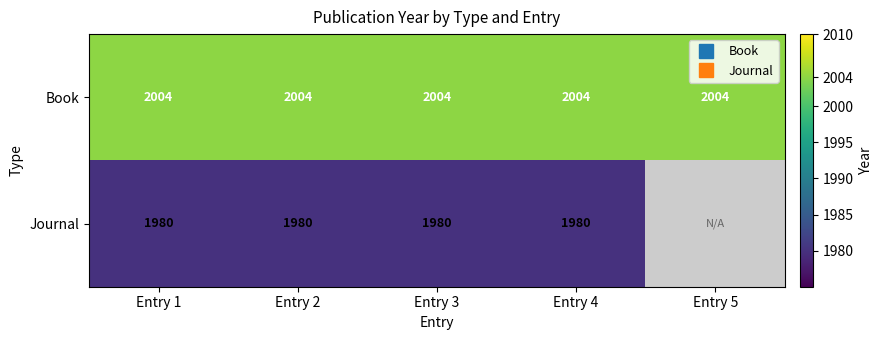

True or false: Book has a value of 2004.0 at Entry 5.

True